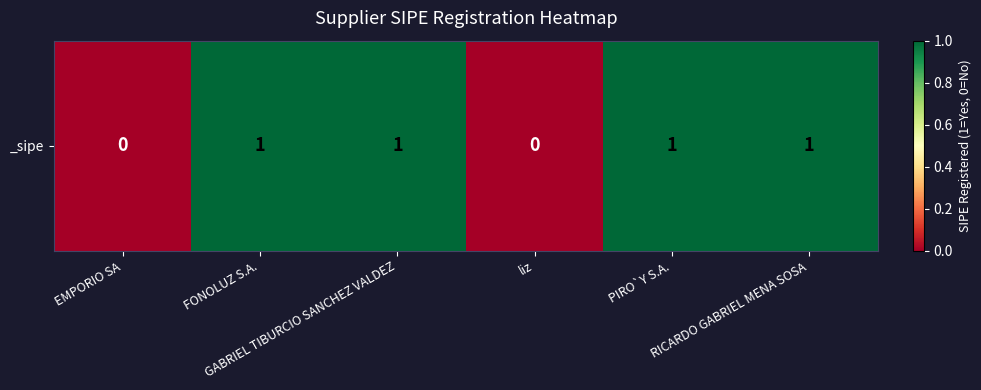

The value at EMPORIO SA is 0. True or false?

True